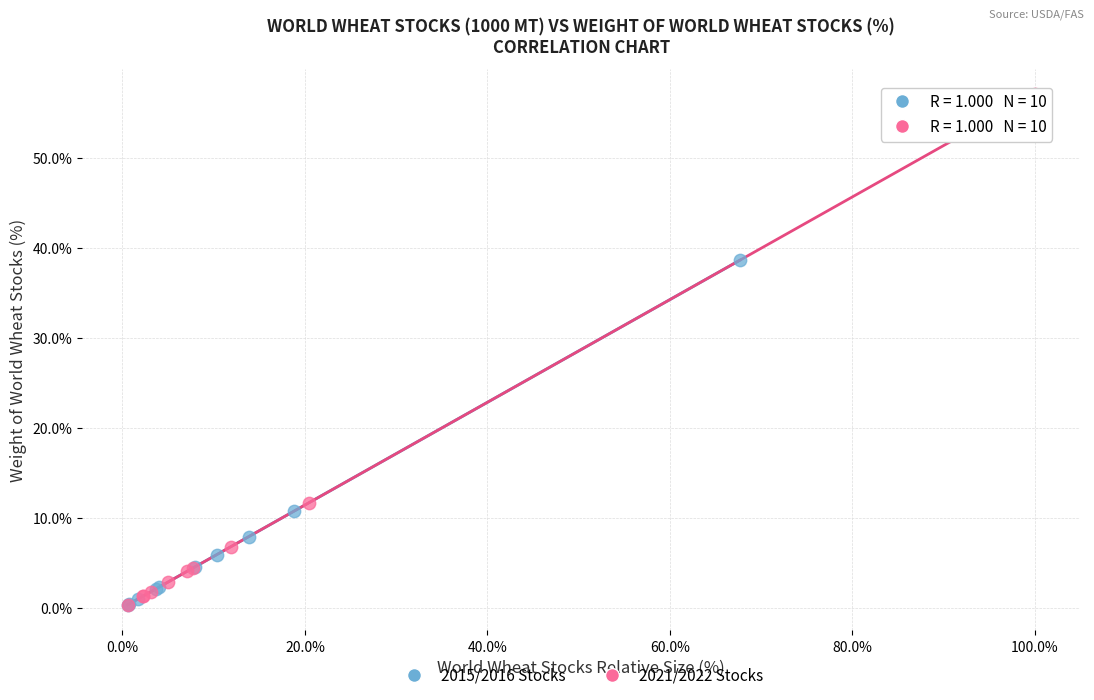

Which series reaches the maximum Y coordinate?

2021/2022 Stocks